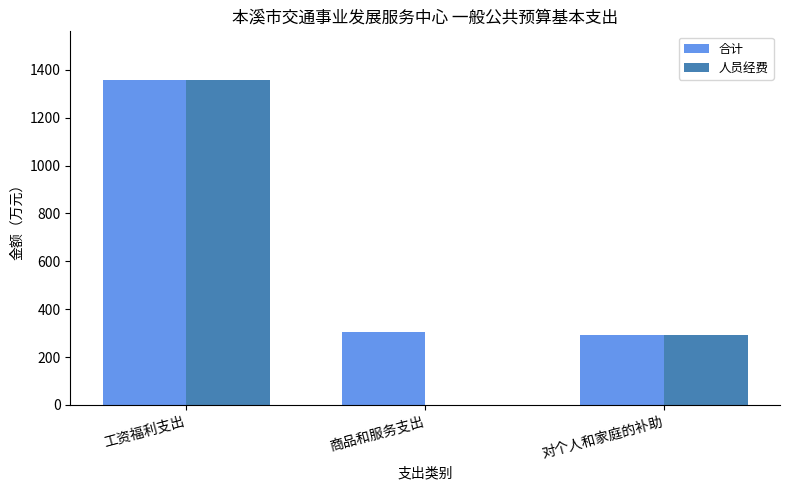

Where is 合计 nearest to the value 824?

商品和服务支出